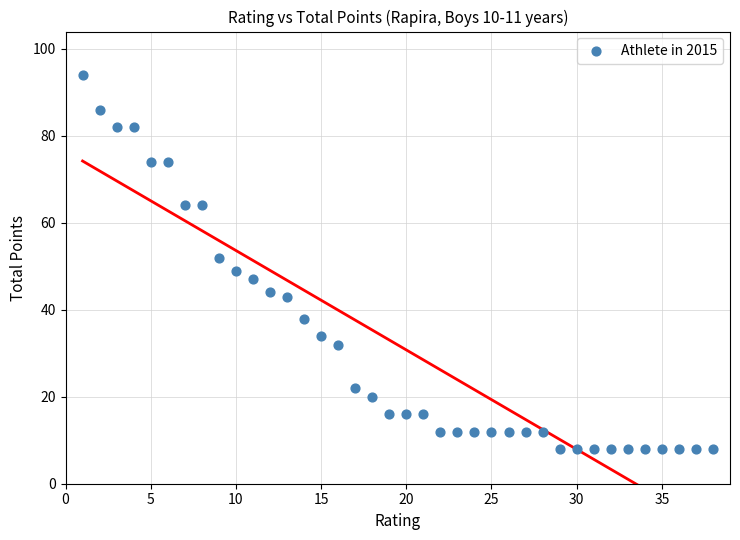

What is the range of X values (max minus min)?

37